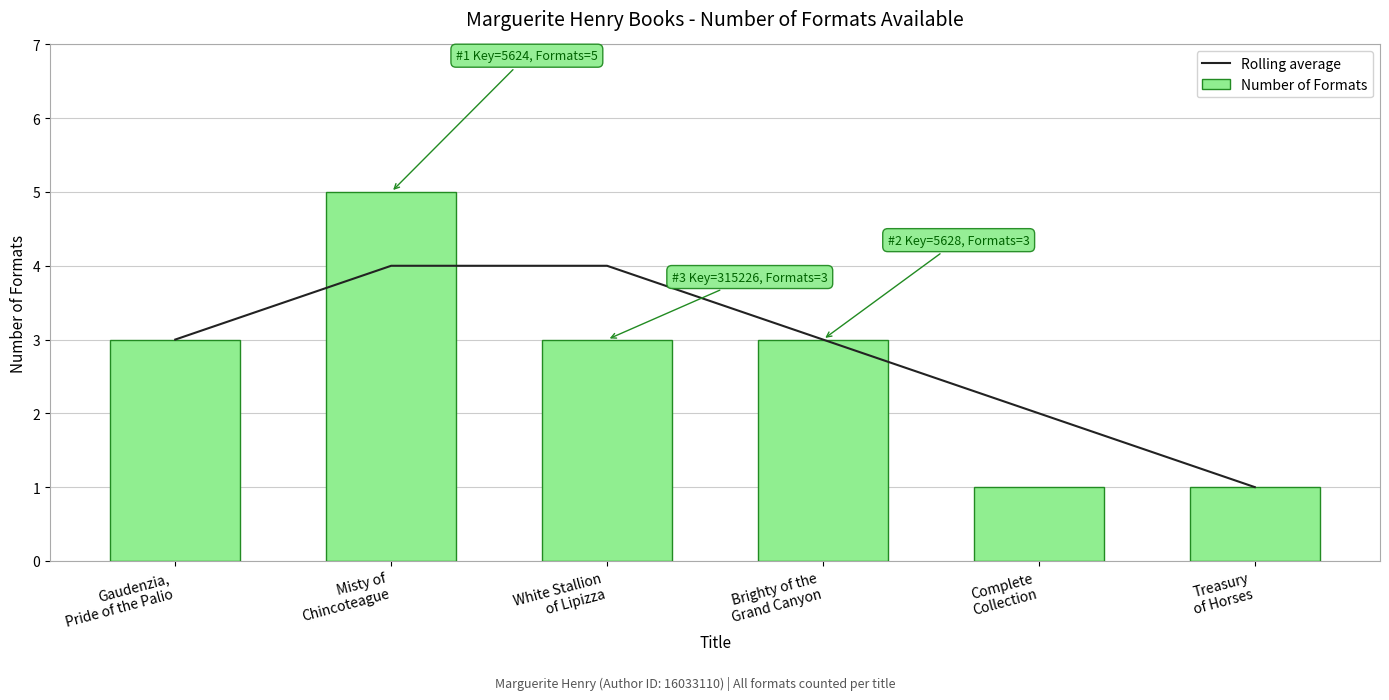

What is the value of the Rolling average bar at the 2nd from the left?

4